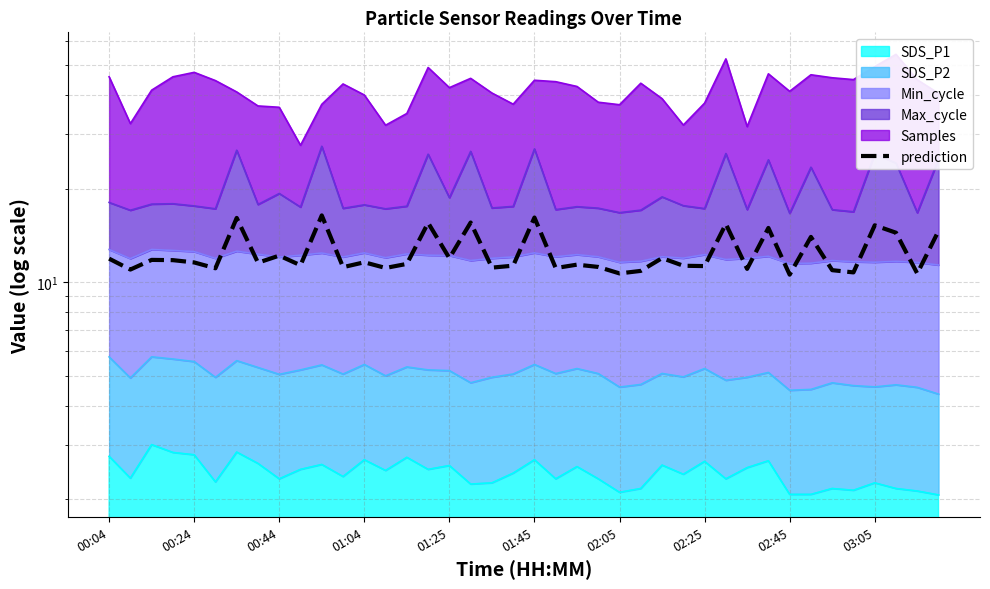

How many interior local valleys (lower than both neighbors) does the data have?

15